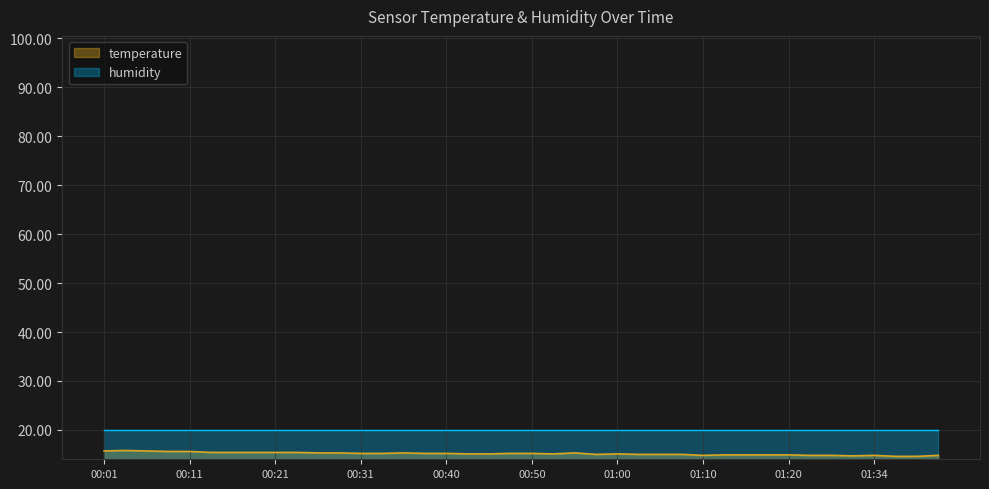

What is the average value?

15.1